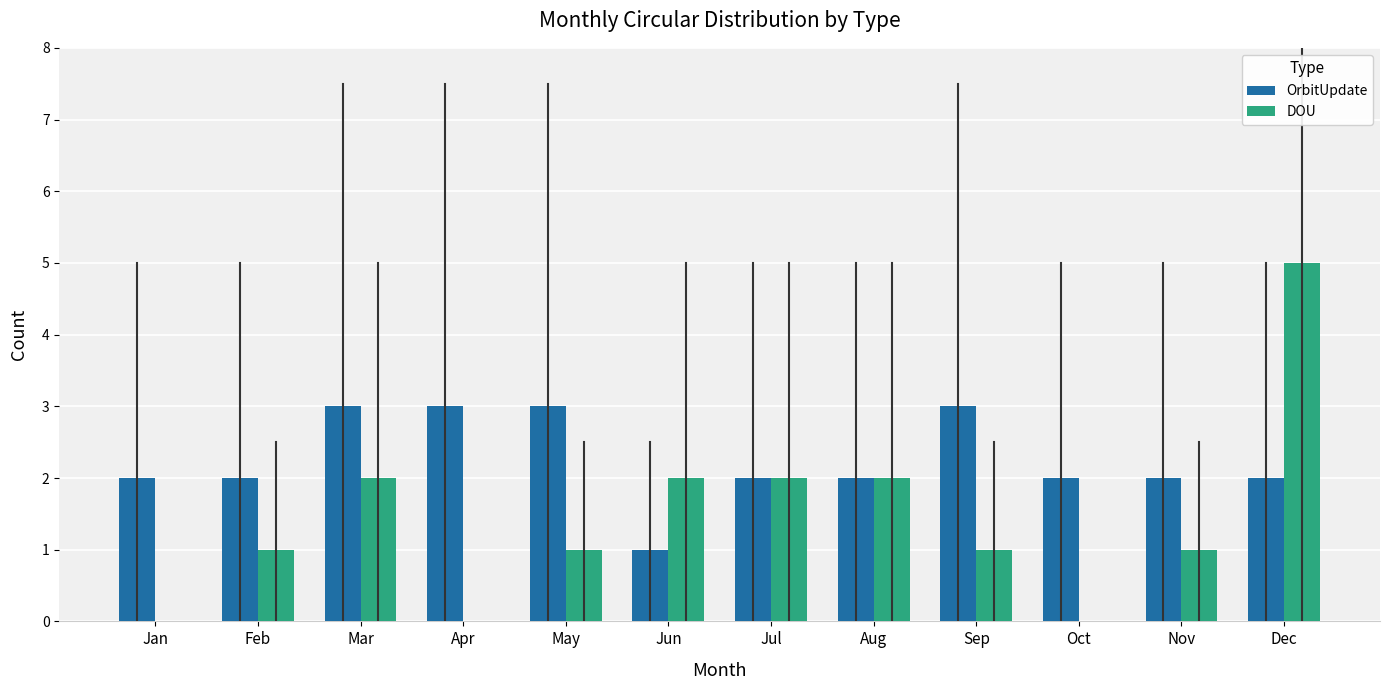

The value of DOU at Jan is -2. True or false?

False